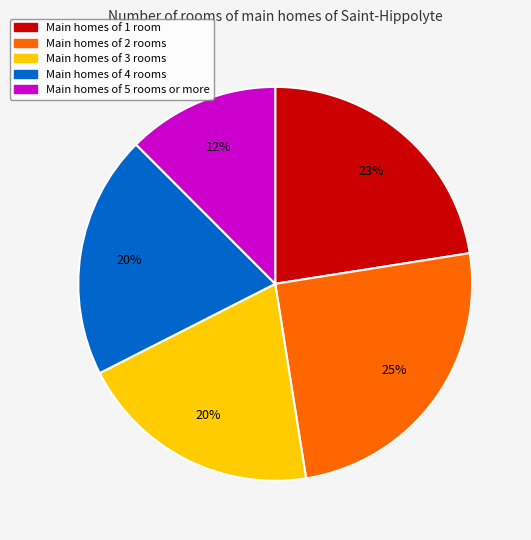

How many segments does this pie chart have?

5